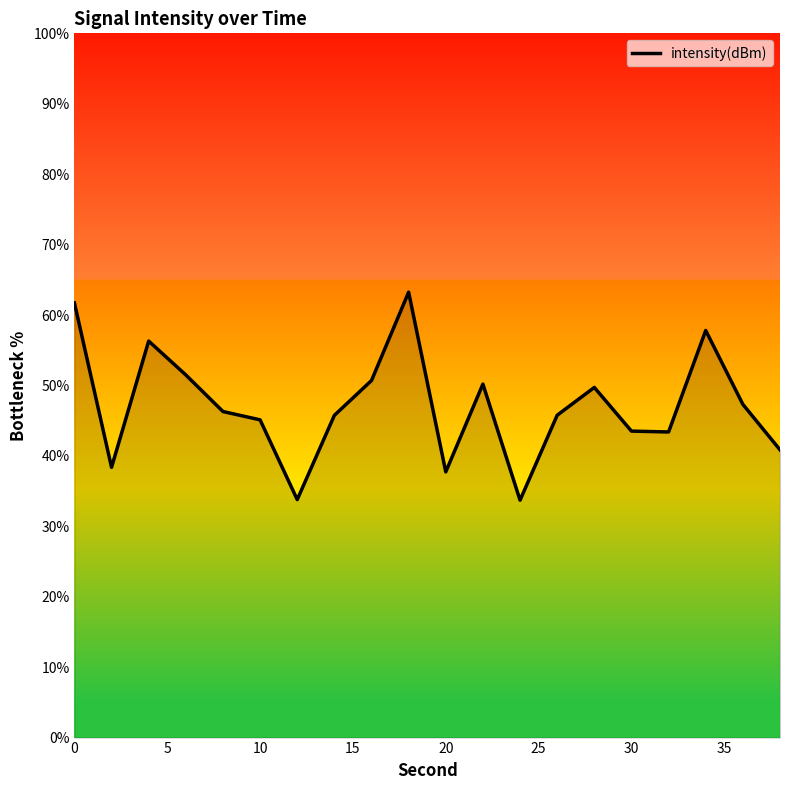

What is the minimum value shown in the chart?

33.7